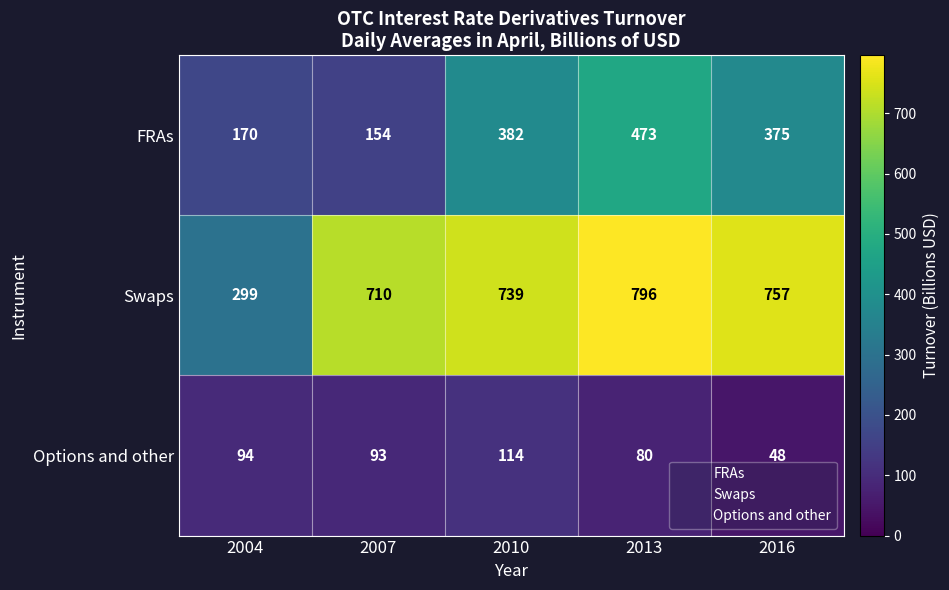

Which series has the largest total across all categories?

Swaps